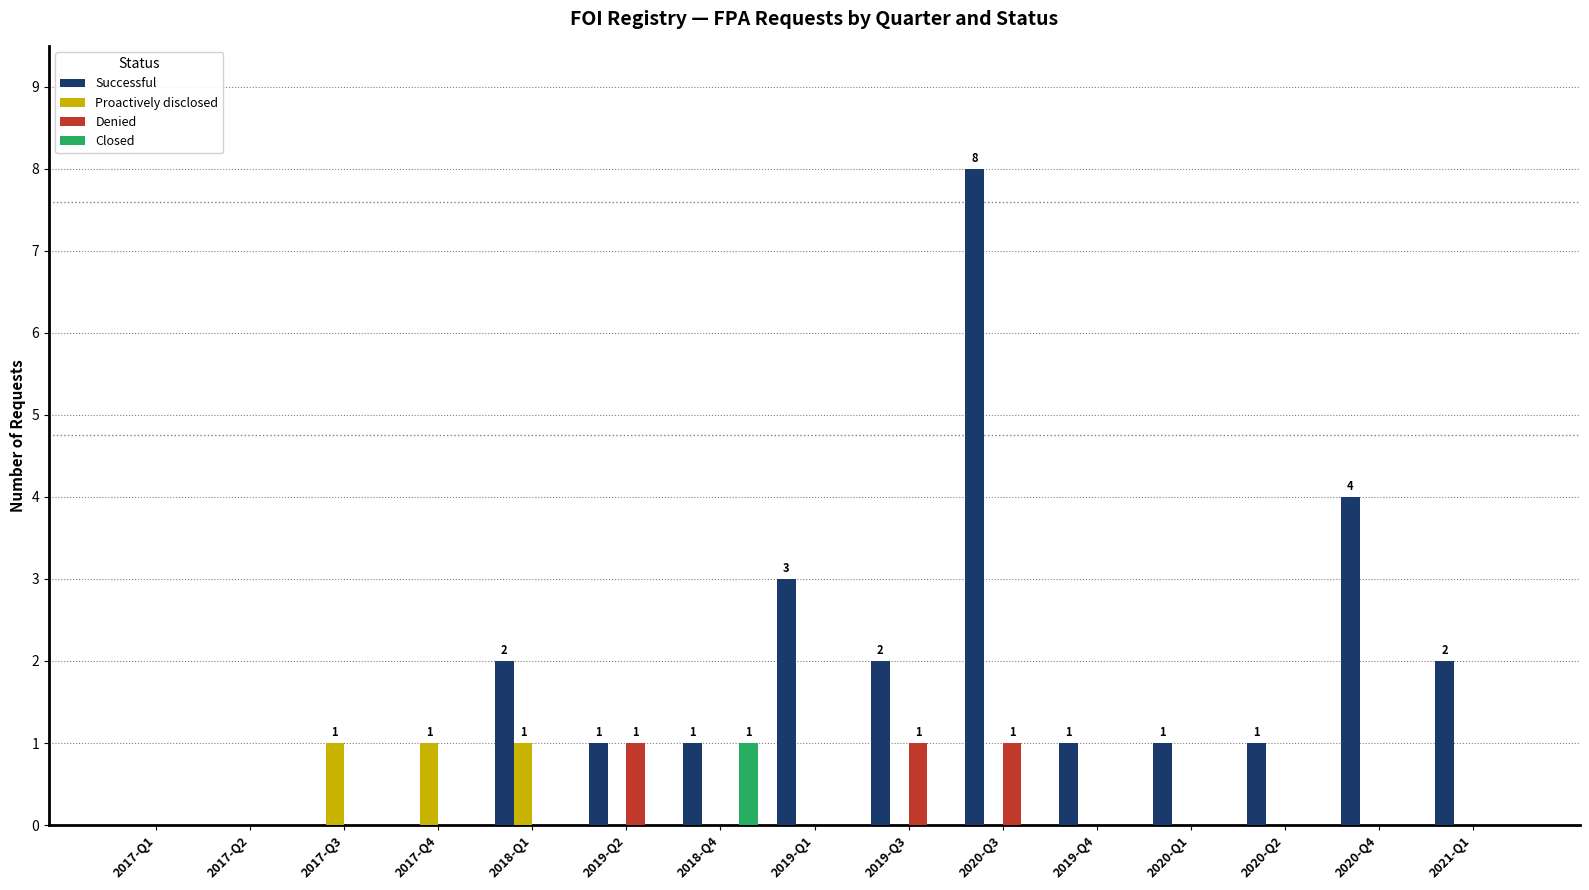

How many groups of bars are there?

15